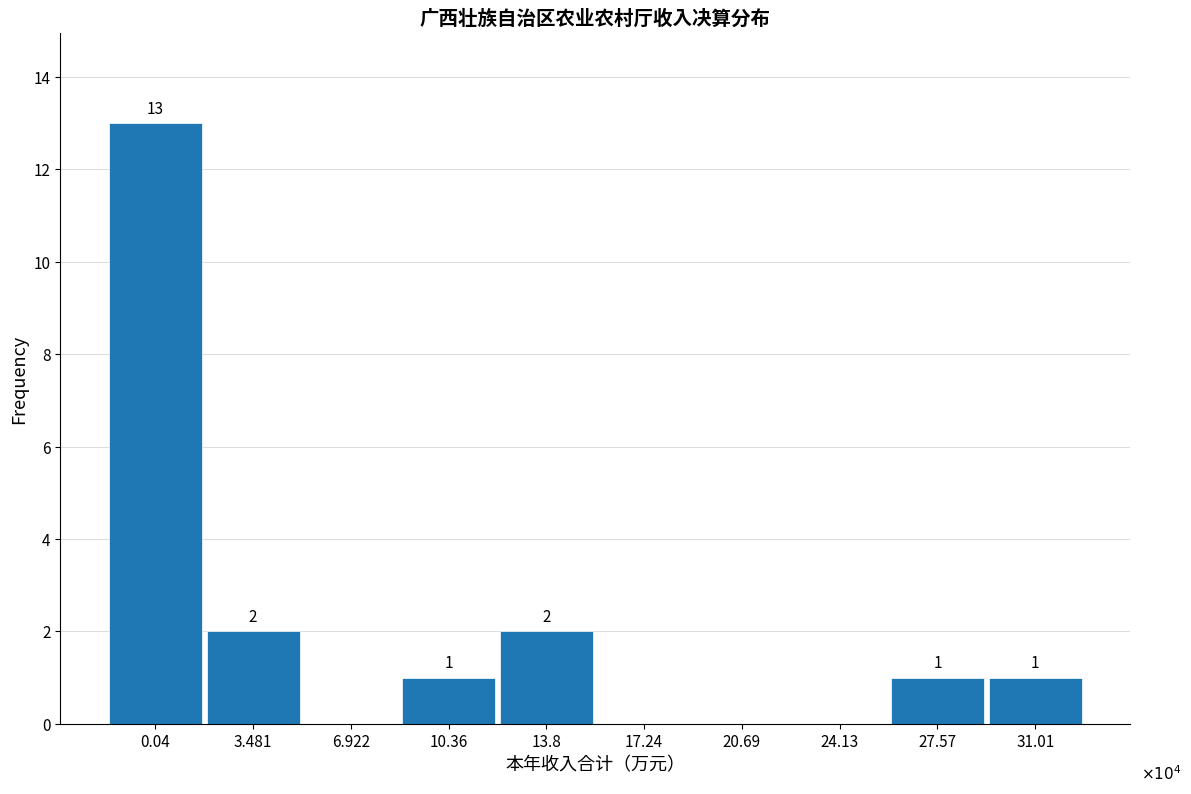

Reading left to right, transcribe all the data shown in this chart.

0.04=13	3.481=2	6.922=0	10.36=1	13.8=2	17.24=0	20.69=0	24.13=0	27.57=1	31.01=1